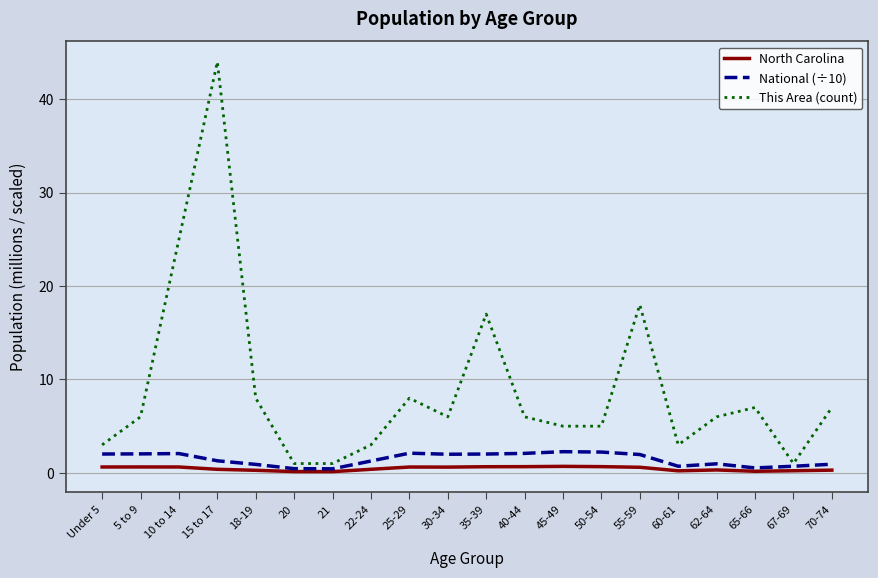

Rank the series by their maximum value, from lowest to highest.

North Carolina, National (÷10), This Area (count)